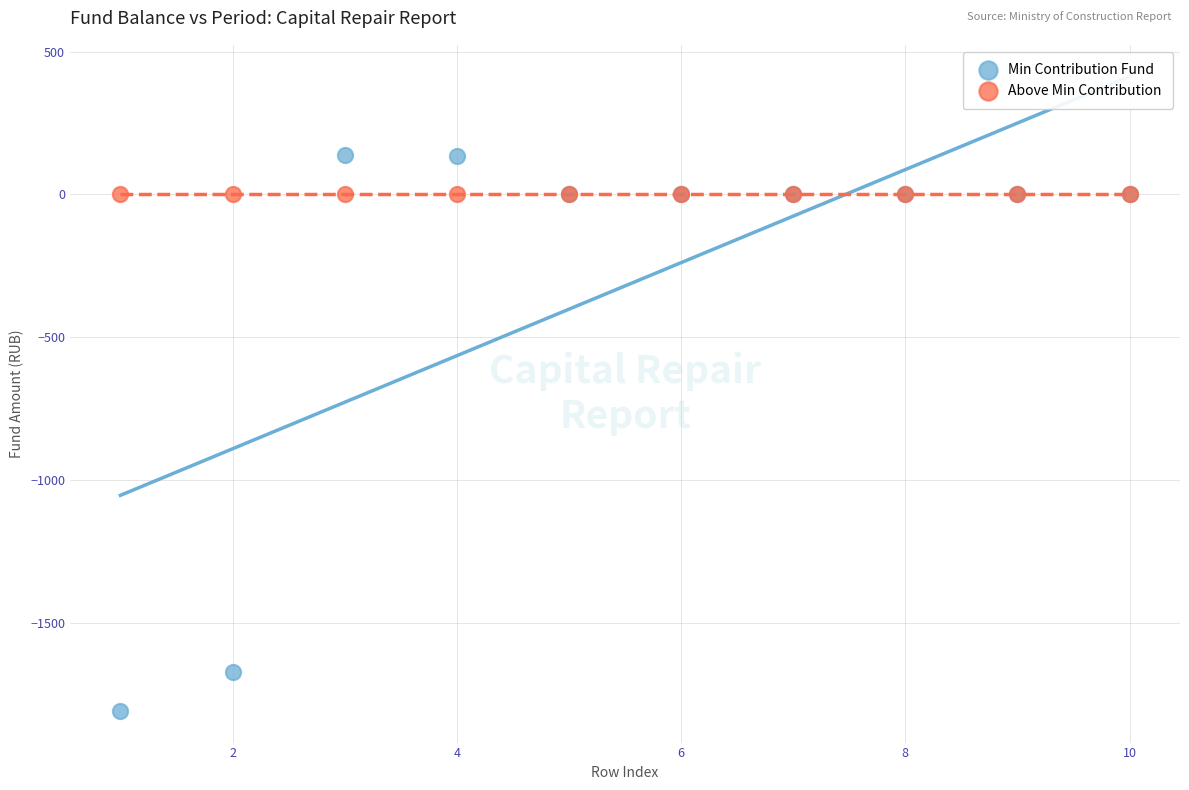

Which series contains the highest Y value?

Min Contribution Fund